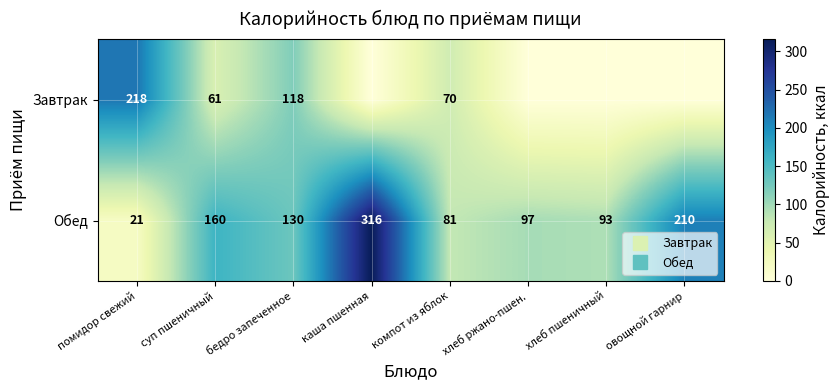

How many data points does each series have?

8